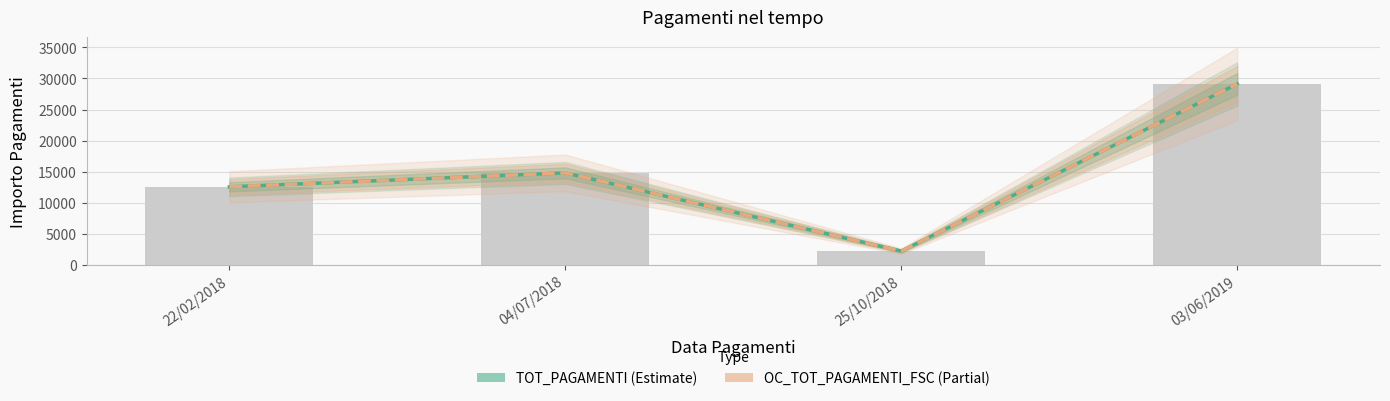

Where is OC_TOT_PAGAMENTI_FSC nearest to the value 15652?

04/07/2018